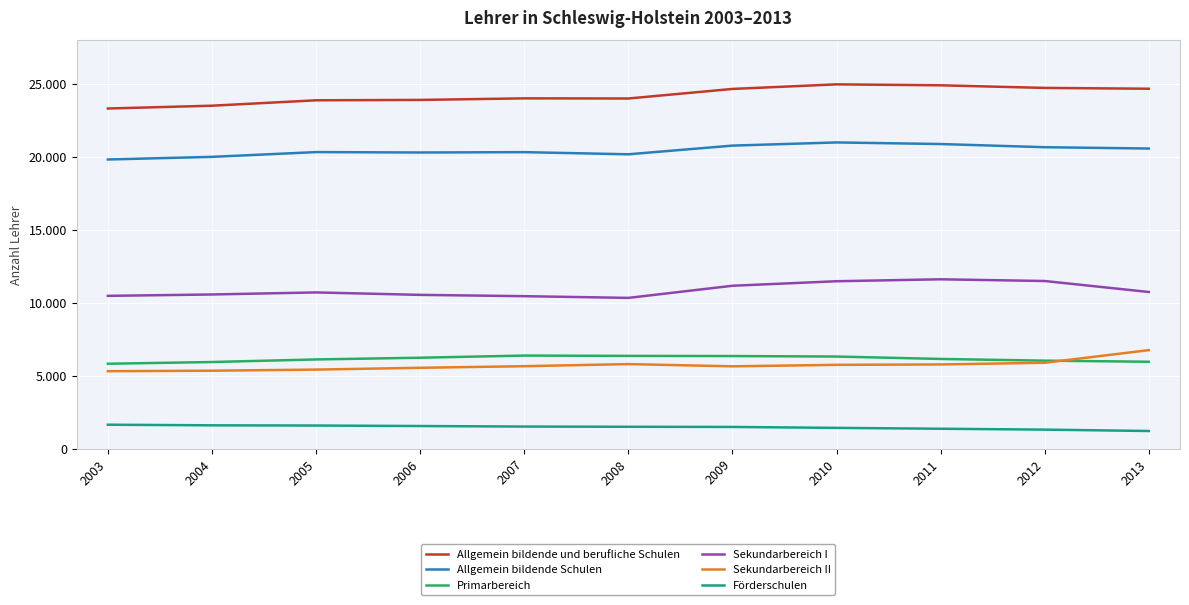

What are all the series names shown in the legend?

Allgemein bildende und berufliche Schulen, Allgemein bildende Schulen, Primarbereich, Sekundarbereich I, Sekundarbereich II, Förderschulen